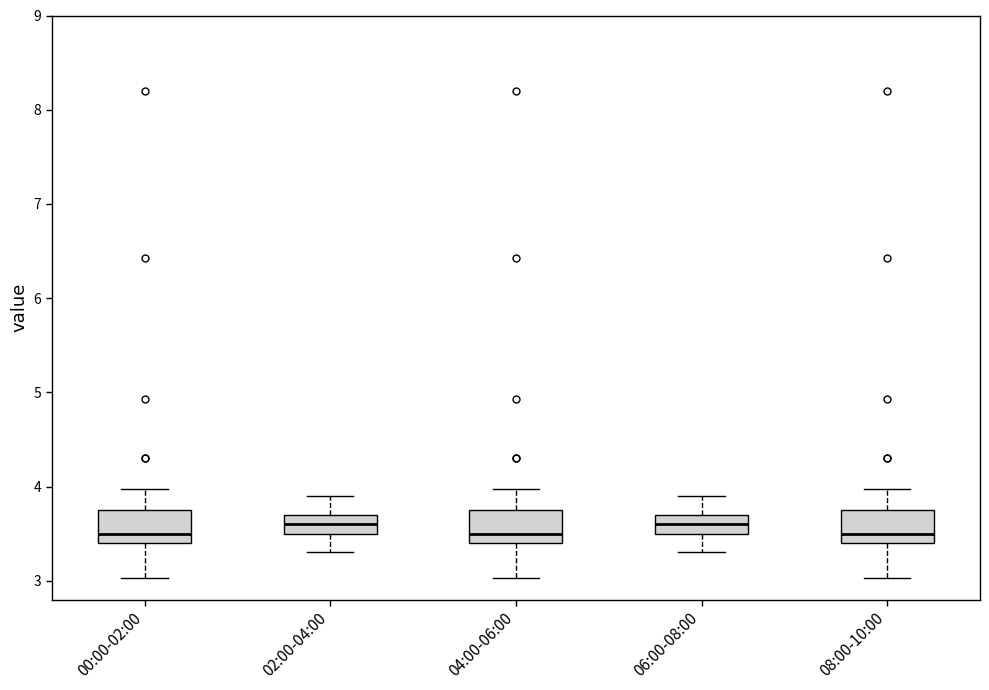

Reading left to right, transcribe this box plot: for each box, give where its median line is, the range the box spans, and where its two whiskers end, as read against the y-axis. The values are not printed on the chart, so give them approximately, as read against the axis.

00:00-02:00: median 3.5, box 3.4 to 3.7, whiskers 3.0 to 4.0
02:00-04:00: median 3.6, box 3.5 to 3.7, whiskers 3.3 to 3.9
04:00-06:00: median 3.5, box 3.4 to 3.7, whiskers 3.0 to 4.0
06:00-08:00: median 3.6, box 3.5 to 3.7, whiskers 3.3 to 3.9
08:00-10:00: median 3.5, box 3.4 to 3.7, whiskers 3.0 to 4.0